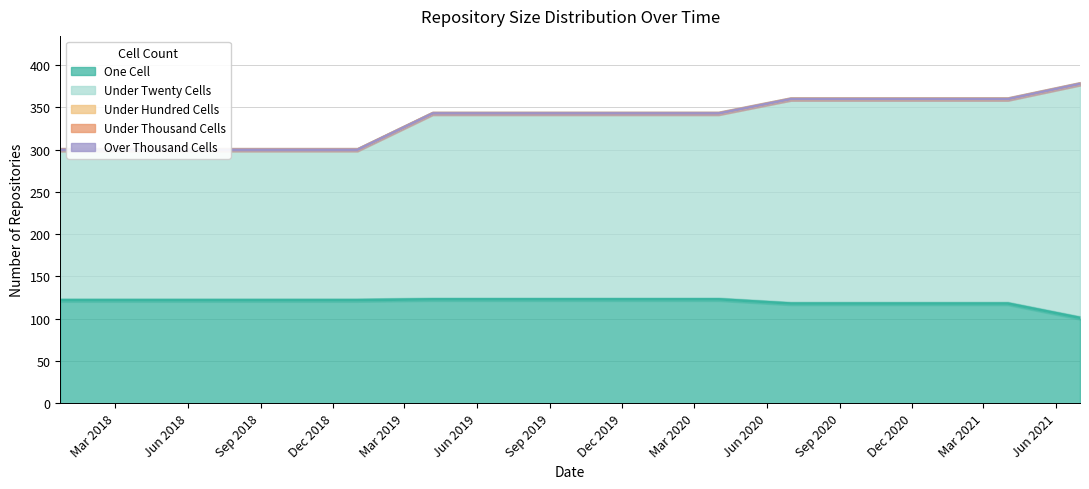

True or false: over_thousand_cells and one_cell cross at least once.

False